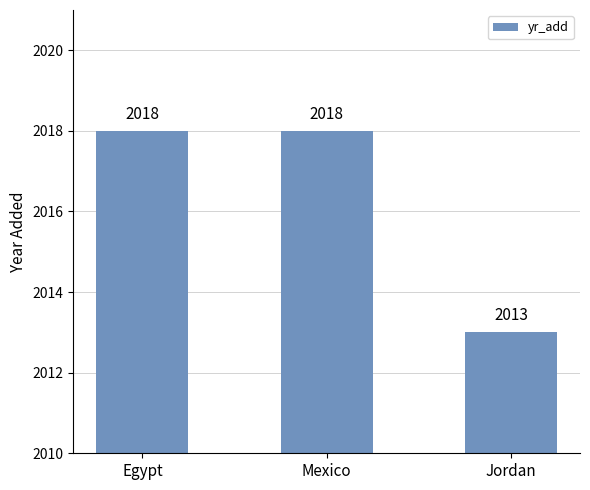

What is the change in value from Egypt to Jordan?

-5